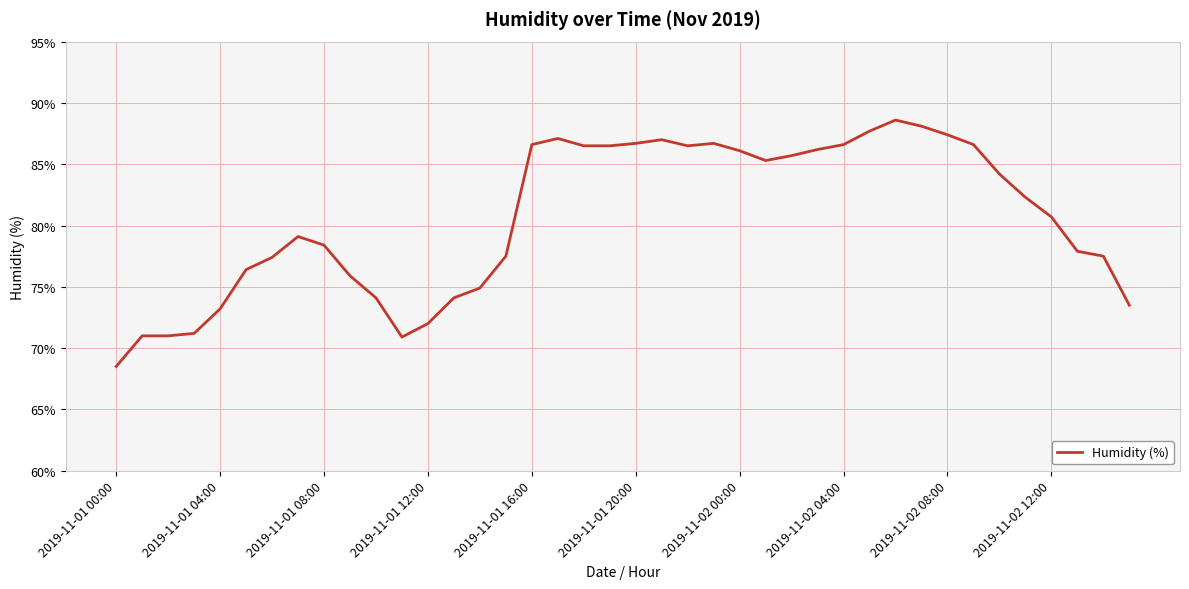

What is the smallest value displayed?

68.5